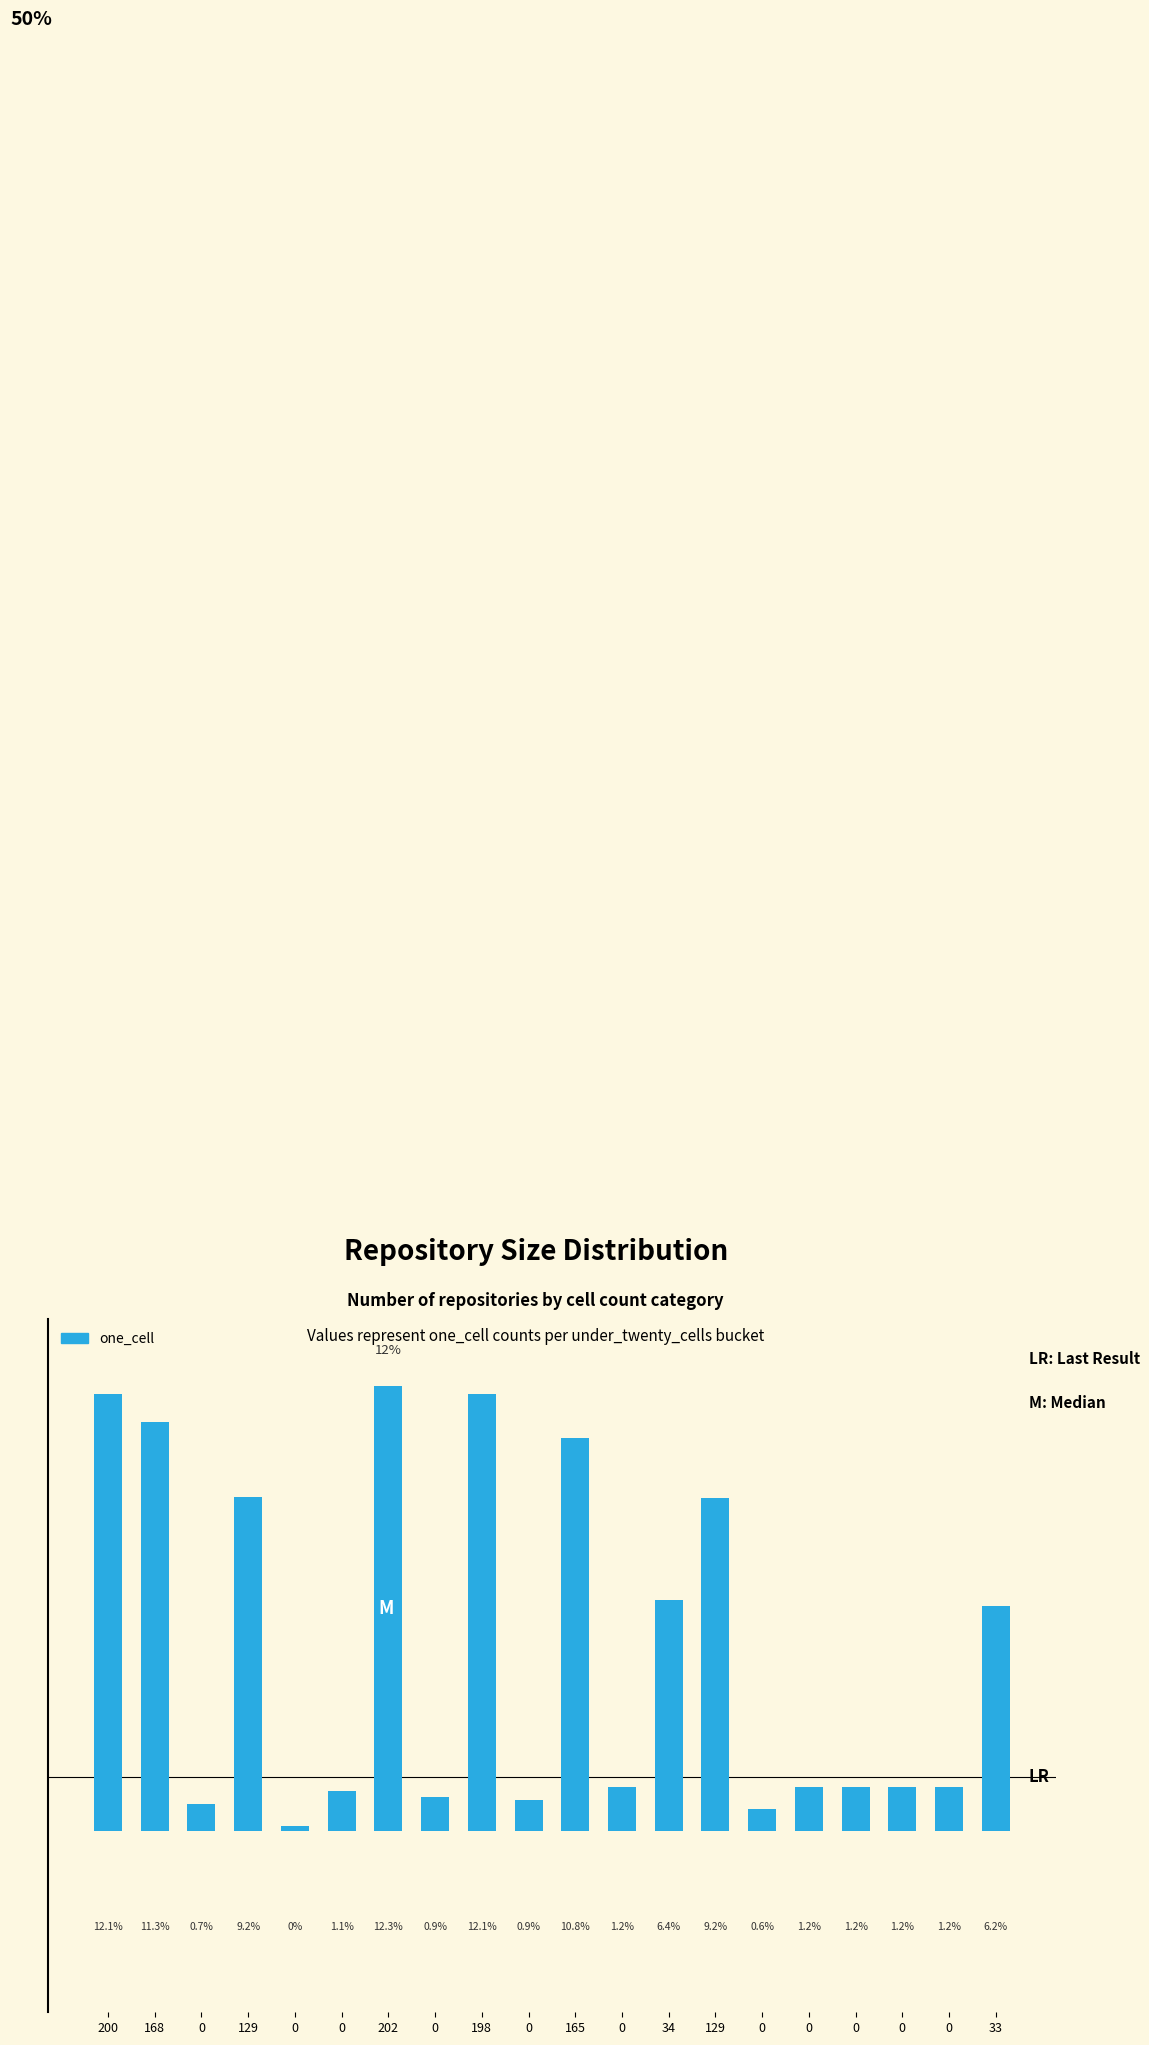

Does the chart contain any negative values?

No